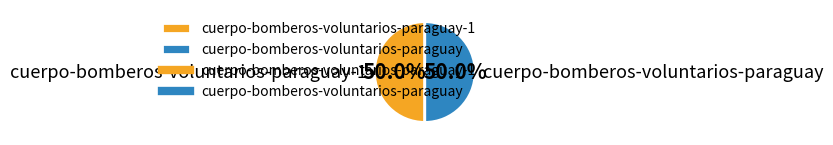

To the nearest percent, what percentage of the pie is cuerpo-bomberos-voluntarios-paraguay?

50%